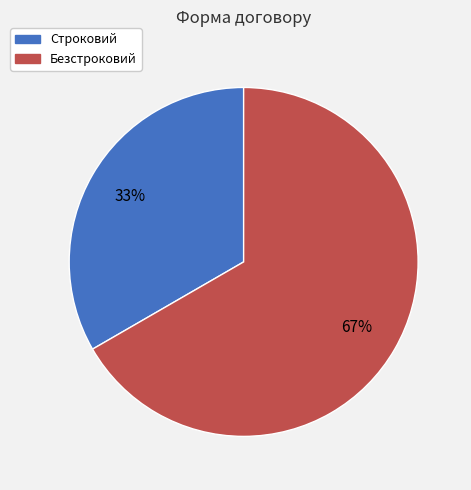

Which slice is the largest?

Безстроковий